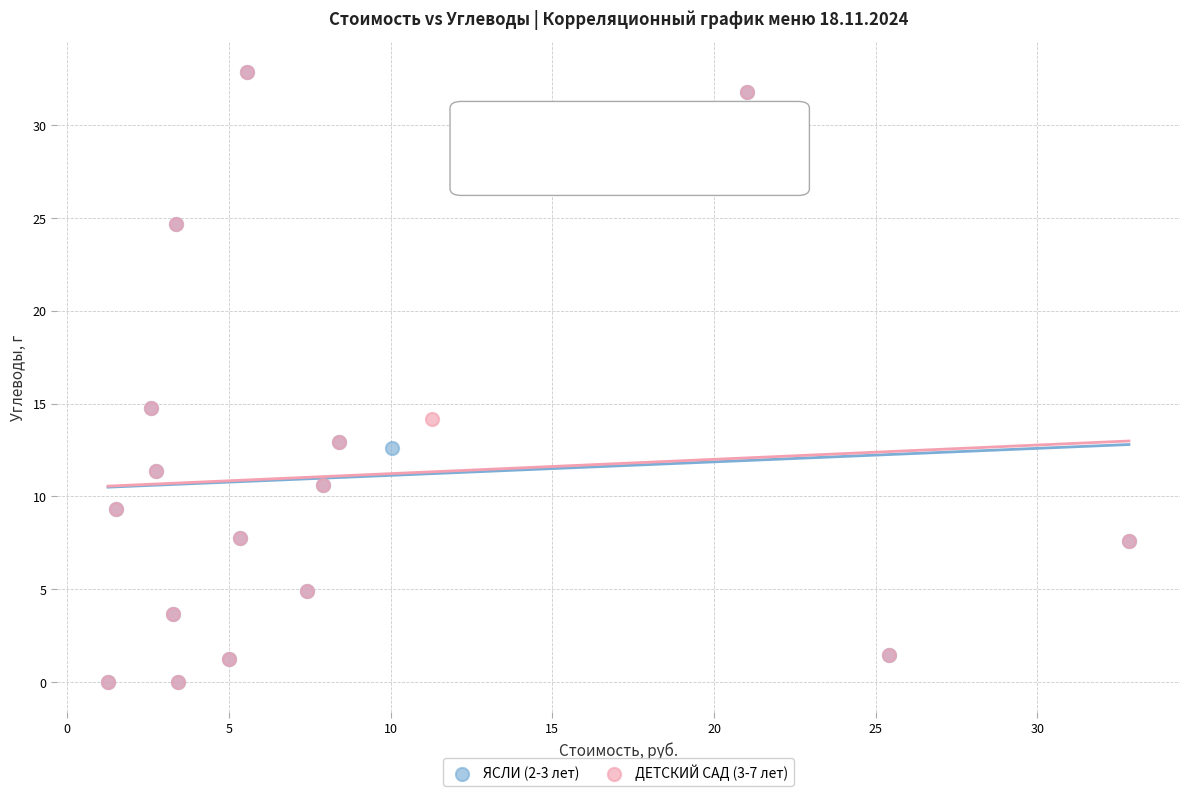

What are all the series names shown in the legend?

ЯСЛИ (2-3 лет), ДЕТСКИЙ САД (3-7 лет)